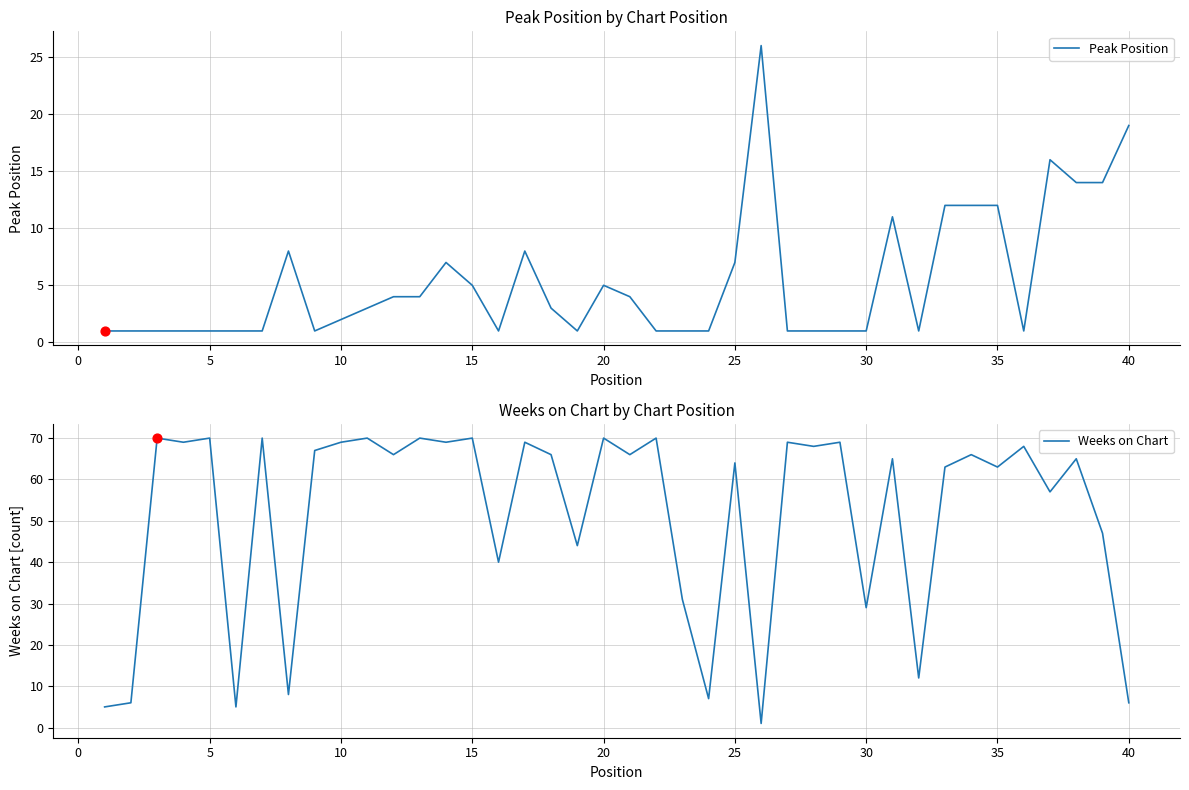

Which series has the largest total across all categories?

Weeks on Chart